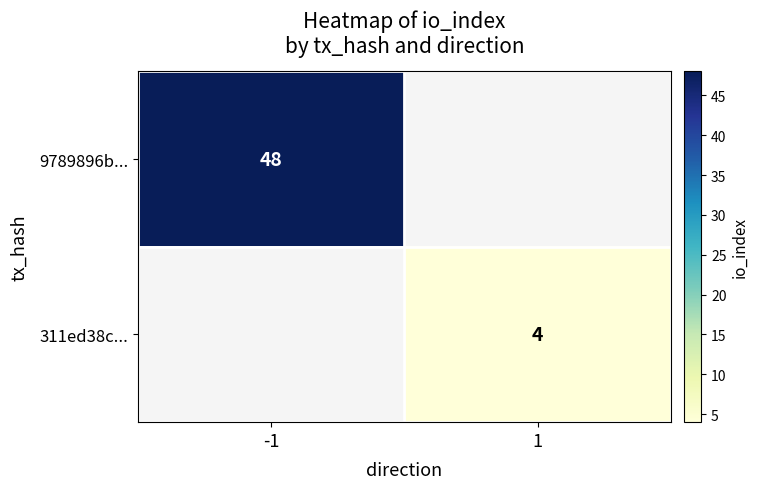

Is the value of 9789896b... at -1 greater than the value of 311ed38c... at 1?

Yes